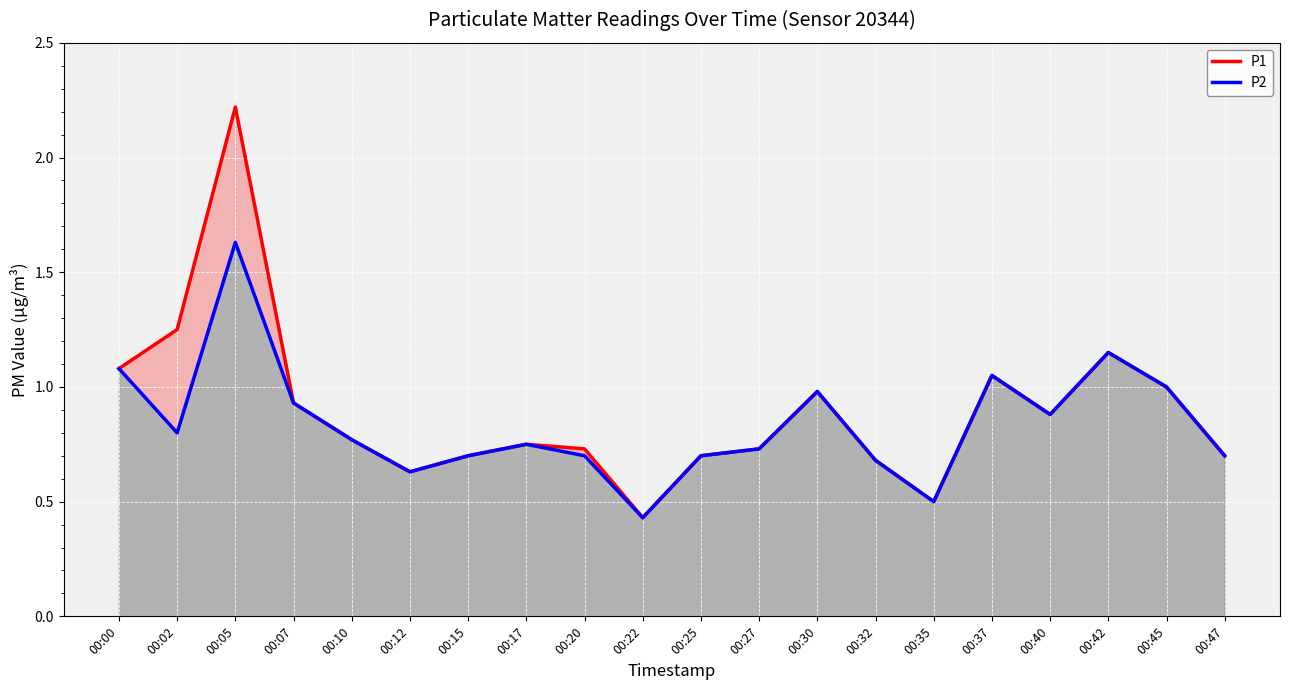

Which category has the highest value in the P2 series?

00:05